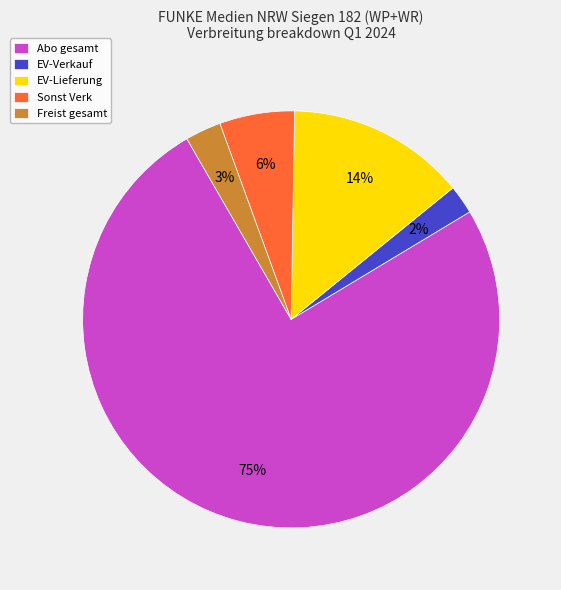

What is the smallest slice in the pie chart?

EV-Verkauf